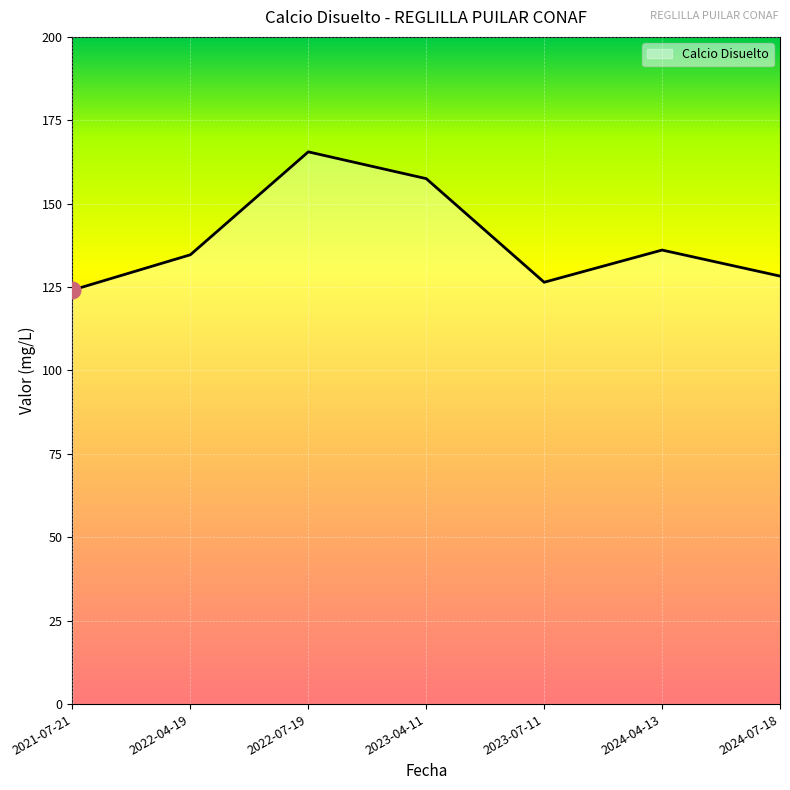

Approximately how many times larger is the value at 2023-04-11 compared to 2024-07-18?

1.2